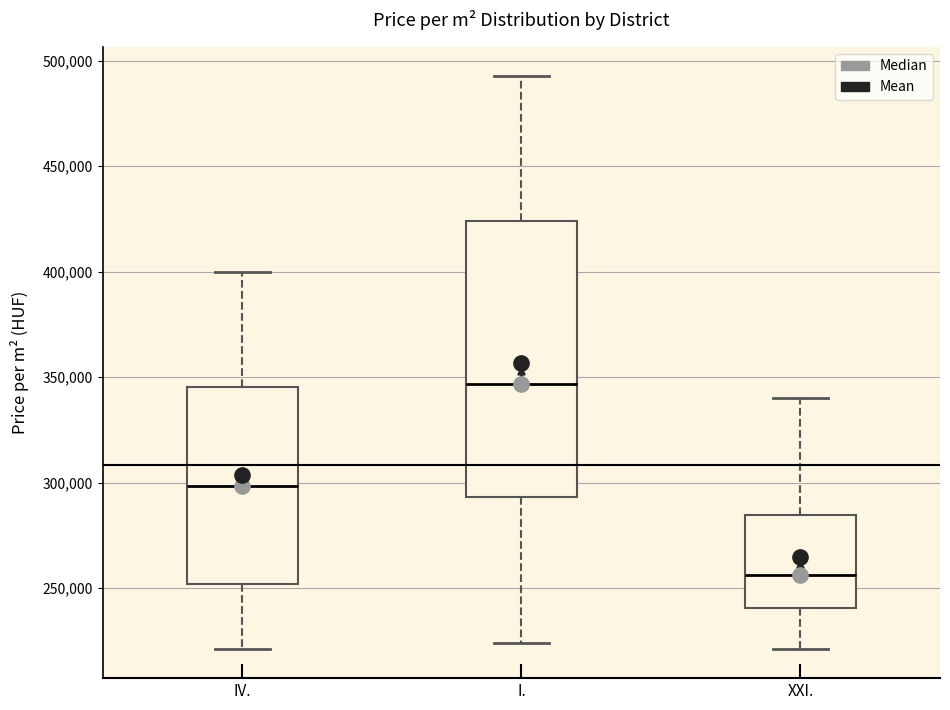

Reading left to right, read every box against the y-axis: the position of its median line, the range the box covers, and the ends of its whiskers. The values are not printed on the chart, so give them approximately, as read against the axis.

IV.: median 300000, box 250000 to 345000, whiskers 220000 to 400000
I.: median 345000, box 295000 to 425000, whiskers 225000 to 495000
XXI.: median 255000, box 240000 to 285000, whiskers 220000 to 340000